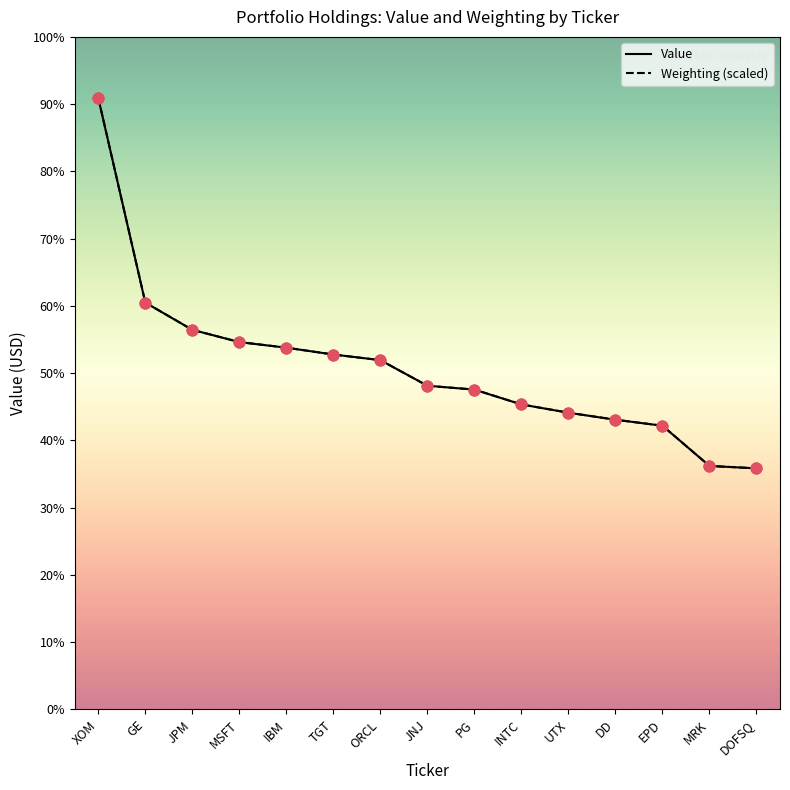

Is the value of Weighting (scaled) at DOFSQ greater than the value of Value at GE?

No